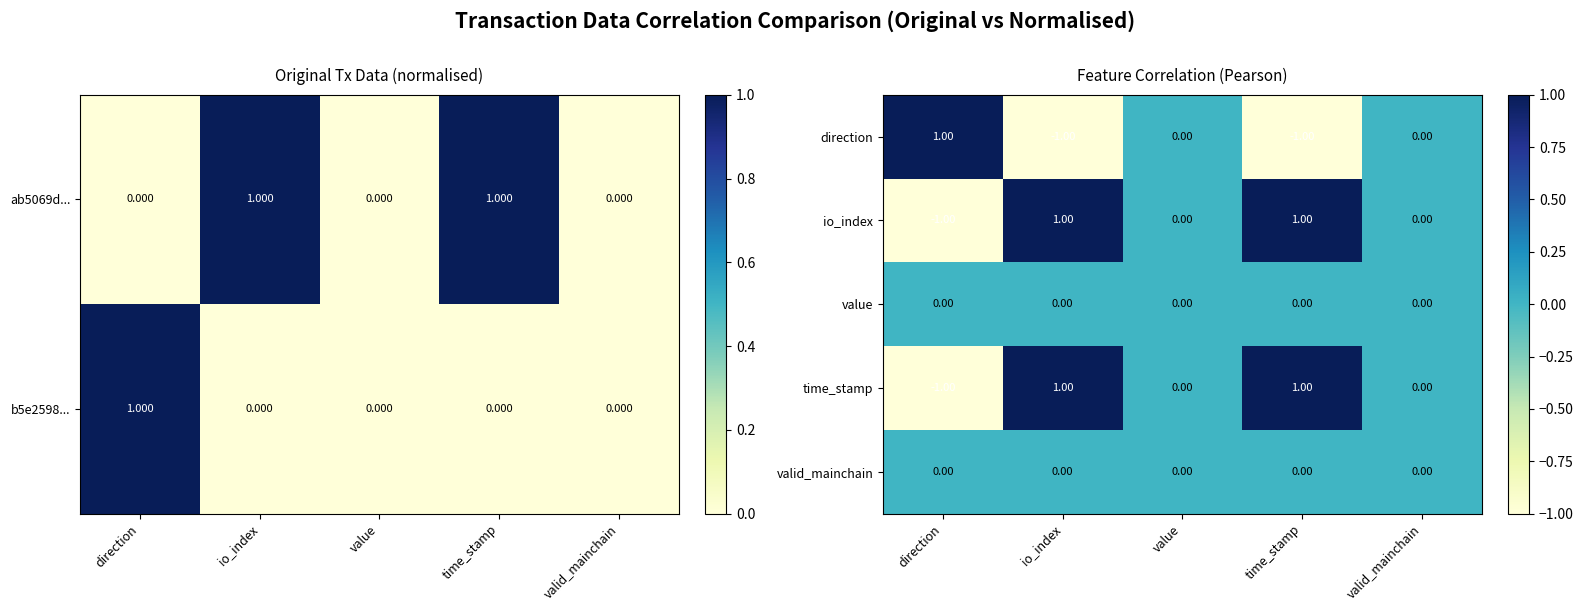

Is the value of direction at value greater than the value of time_stamp at valid_mainchain?

No